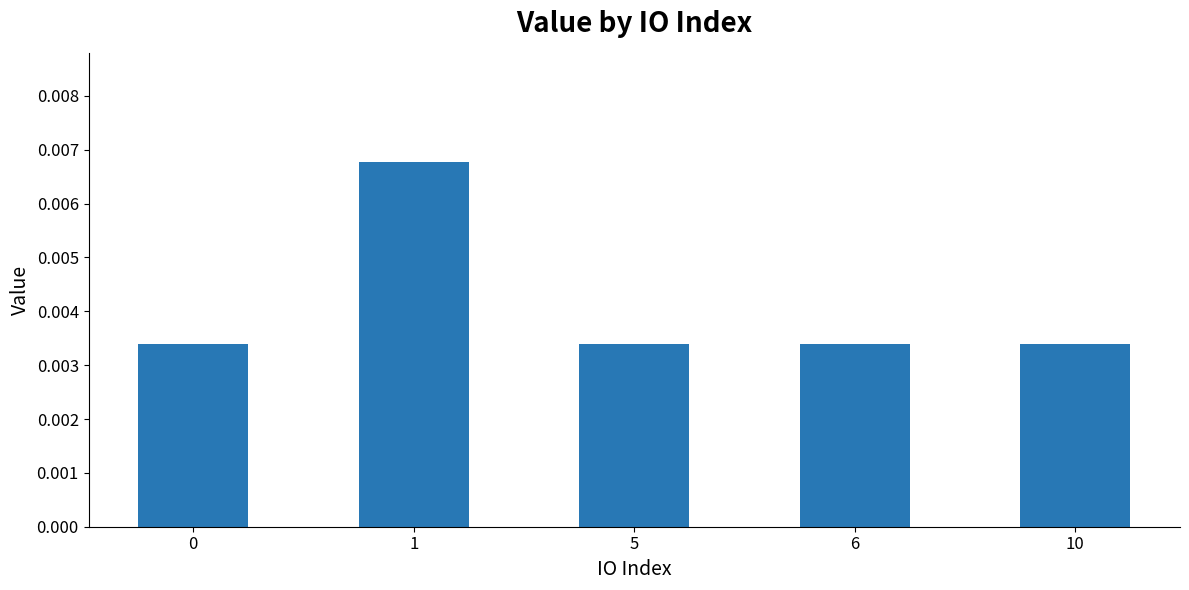

How many bars are there in total?

5